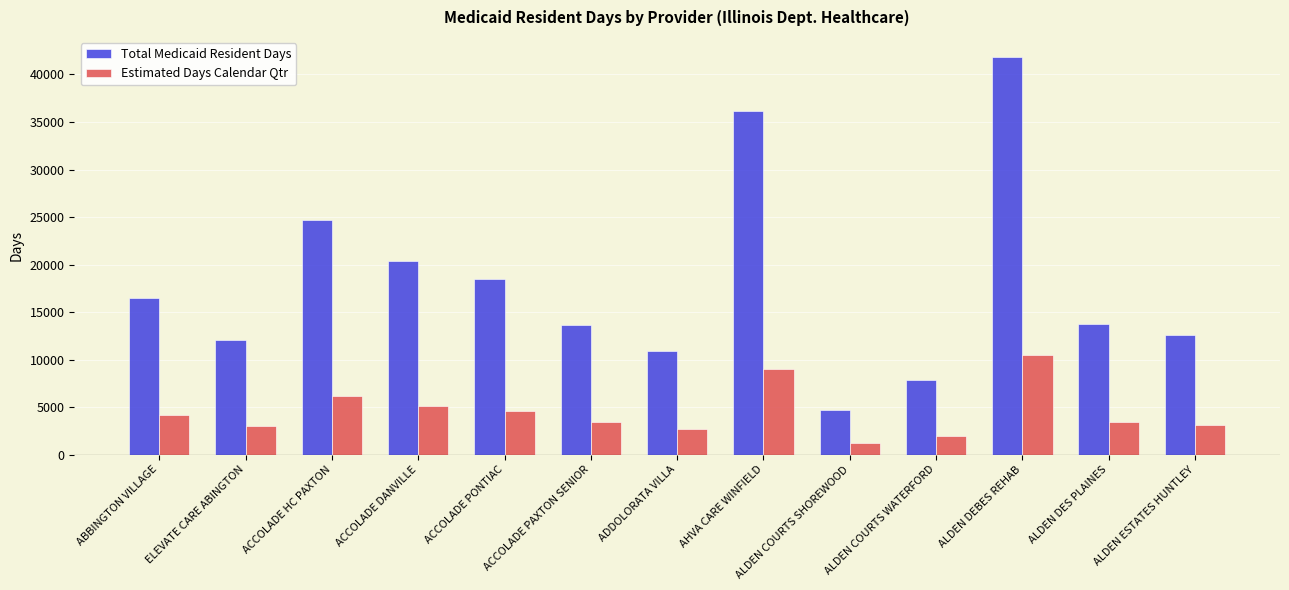

Are the bars grouped side by side (vs. stacked)?

Yes